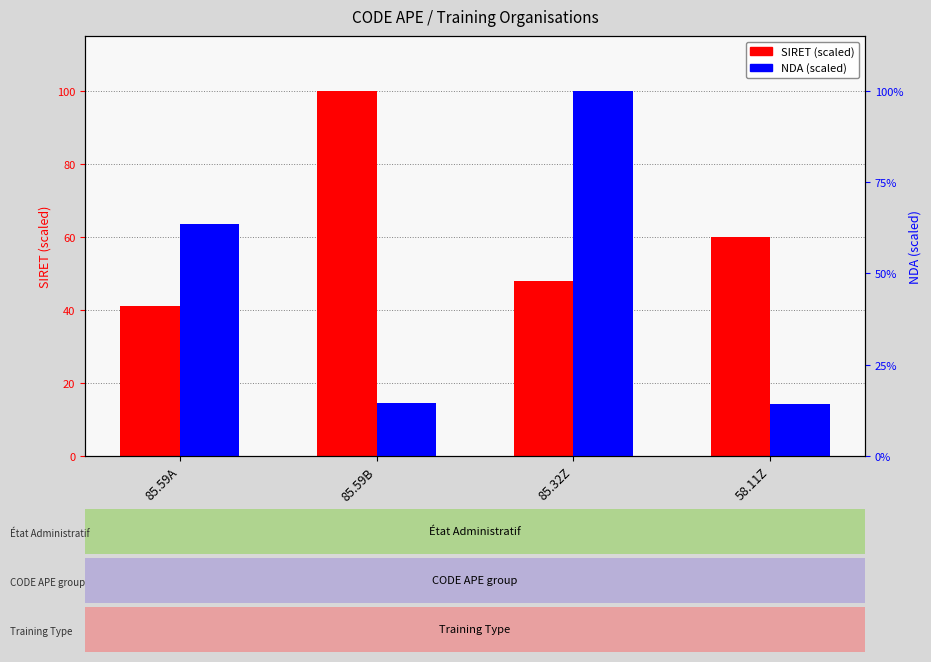

Are the bars horizontal?

No